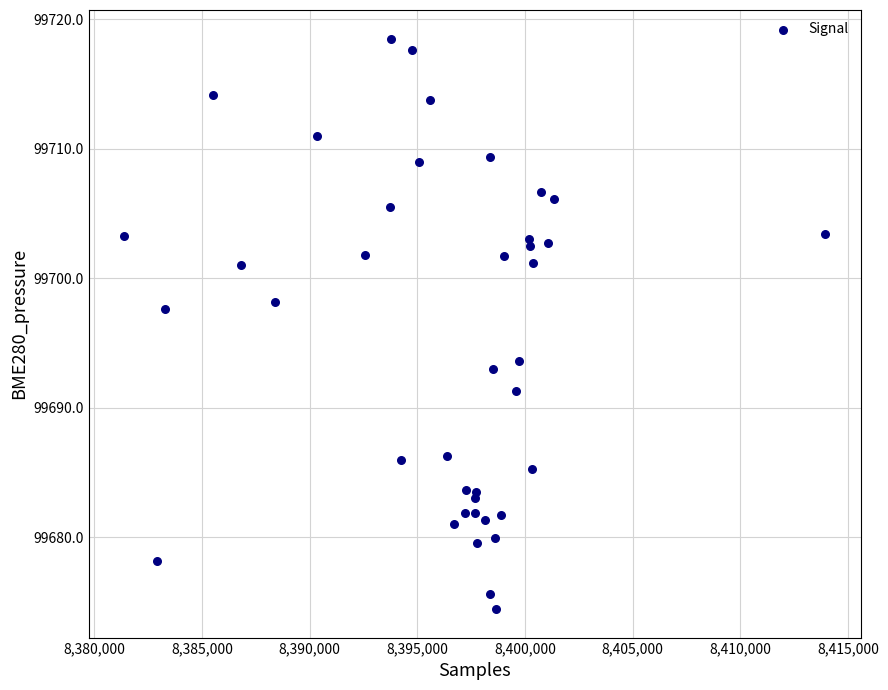

What Y value in the scatter plot is closest to 99696?

99697.6